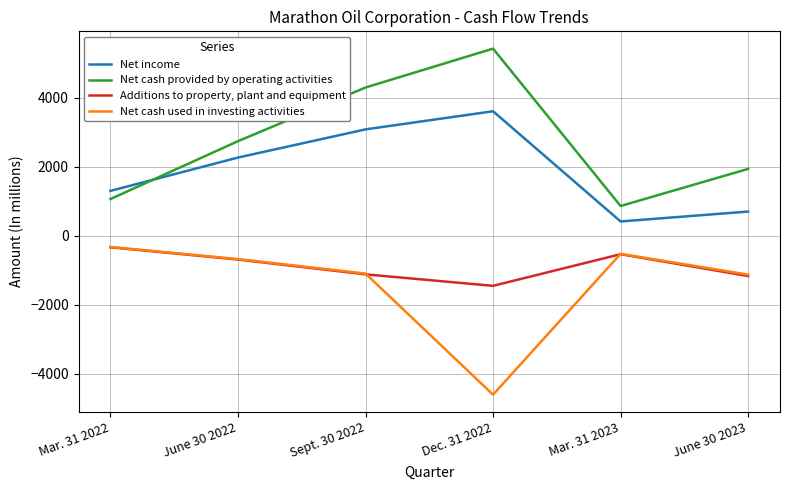

Which series has the largest total across all categories?

Net cash provided by operating activities